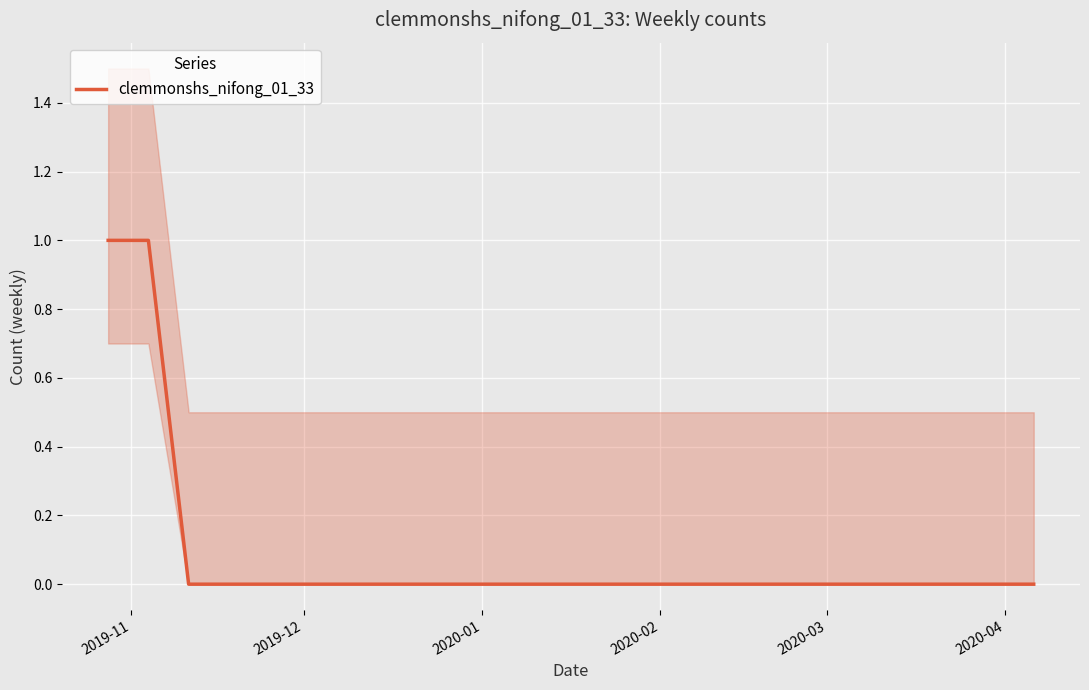

What is the difference between the second highest and minimum values?

1